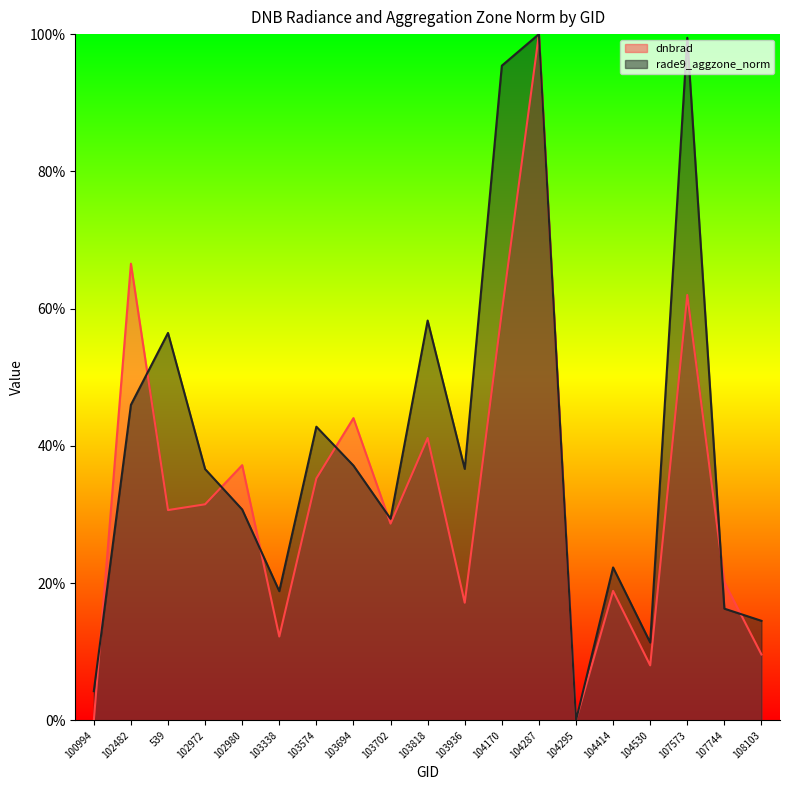

Is it true that rade9_aggzone_norm equals 37.1 at 103694?

True